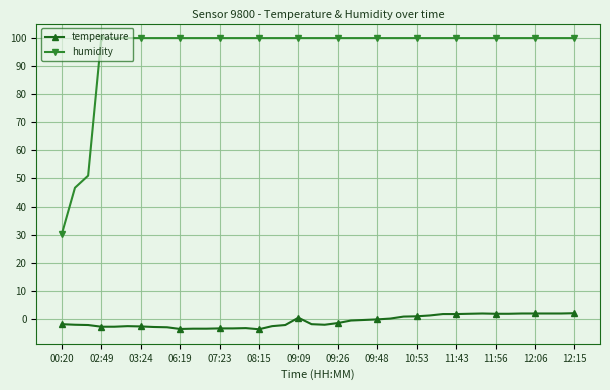

How many data points in temperature are above -1?

19